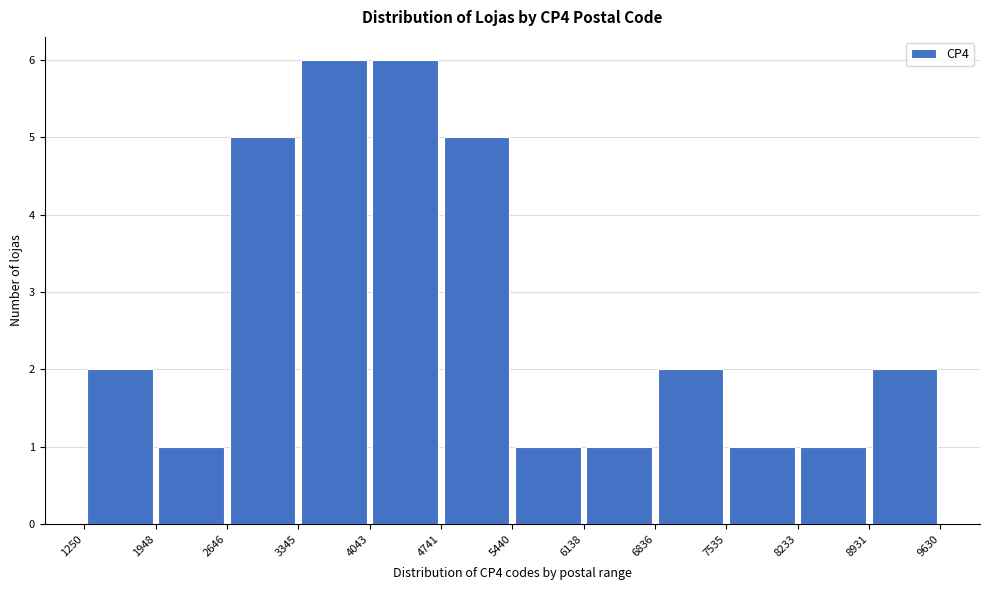

How tall is the bar that spans 6836 to 7535 on the x-axis? The values are not printed on the chart, so give them approximately, as read against the axis.

2